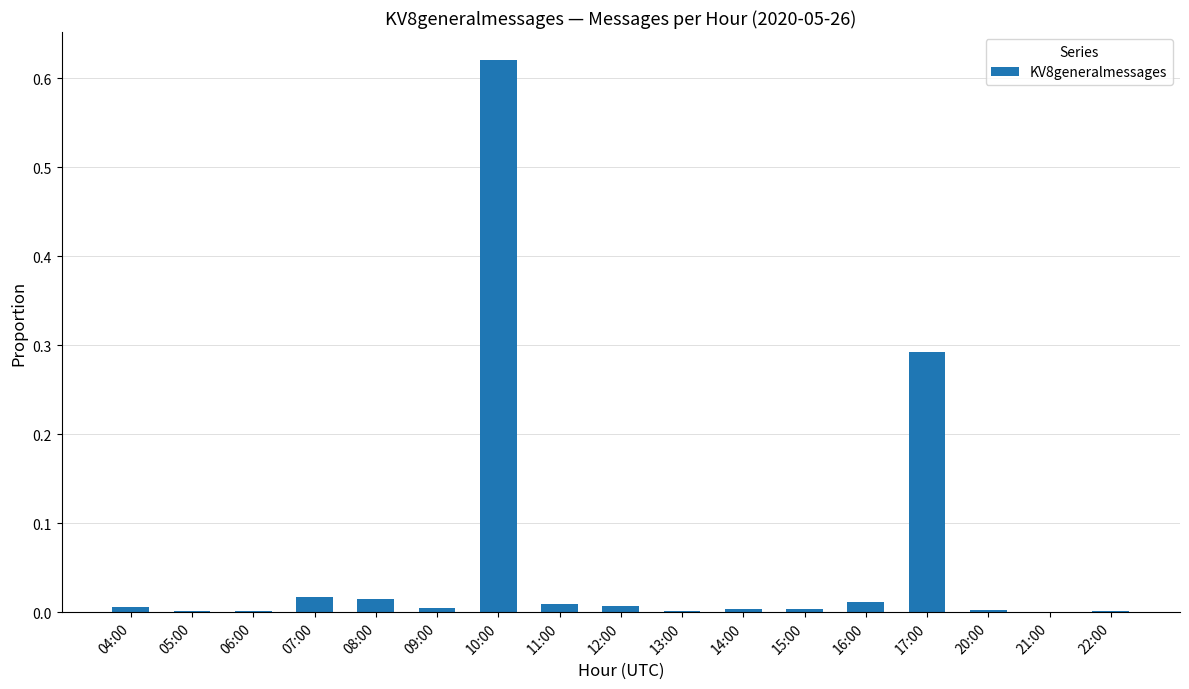

What is the sum of all values?

1.0